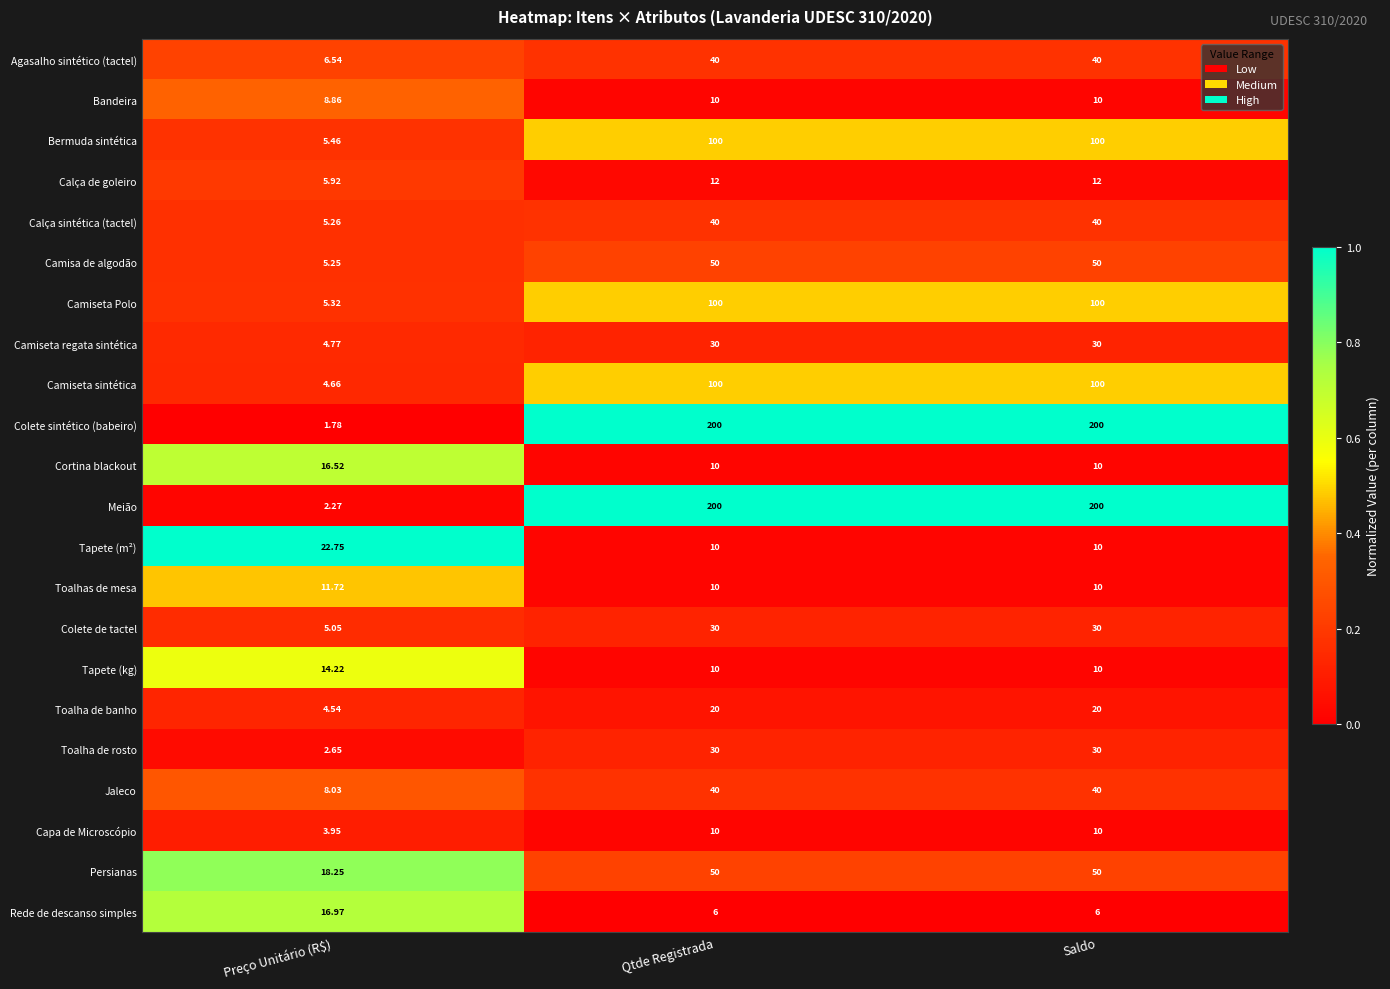

At which label does Toalhas de mesa reach its peak?

Preço Unitário (R$)